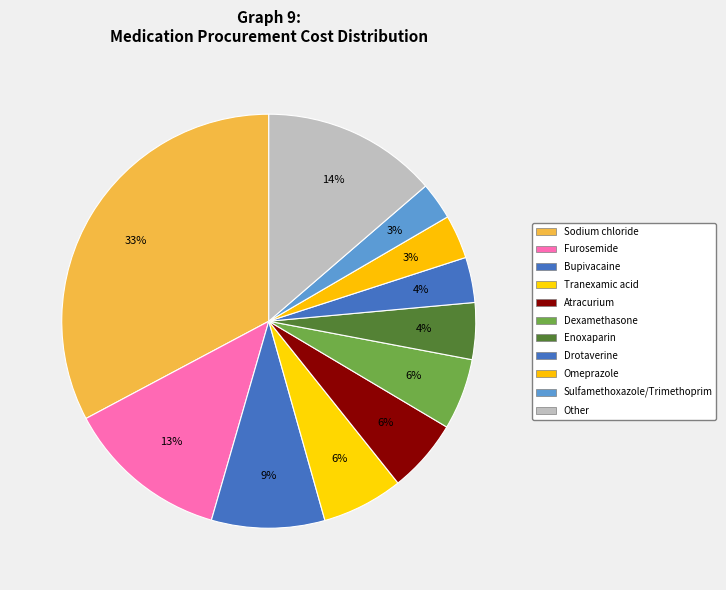

How many slices are in this pie chart?

11